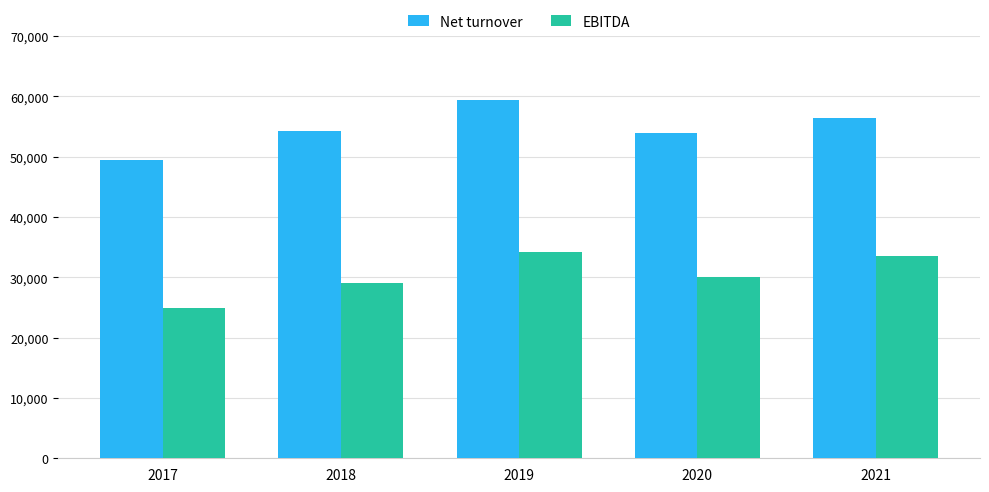

What is the difference between the maximum and second lowest values in the Net turnover series?

5475.6